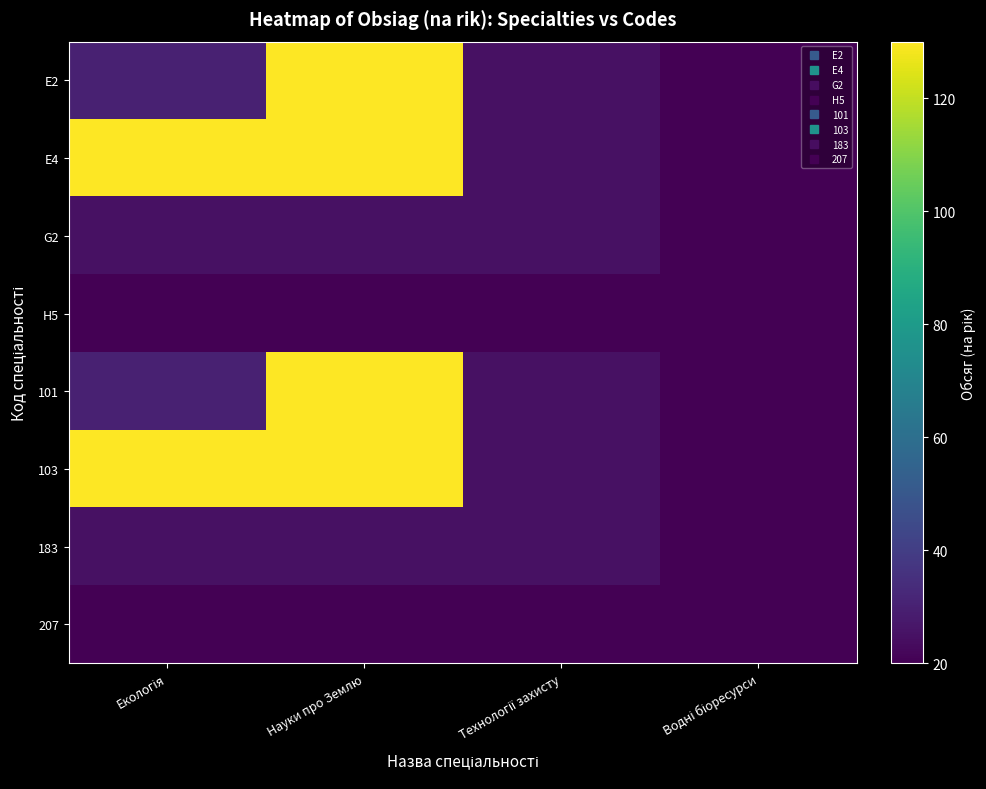

What is the total value across all series at Науки про Землю?

610